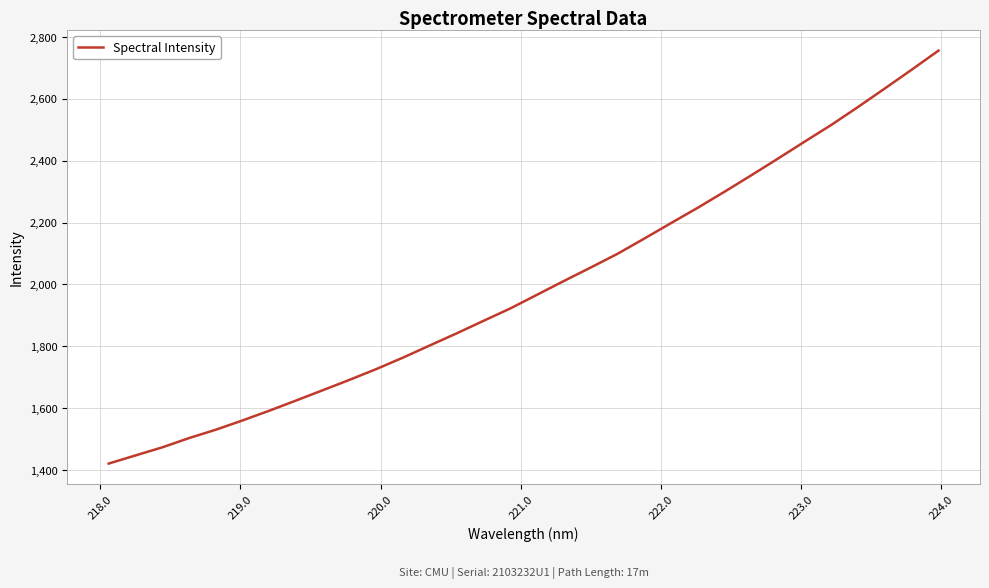

What is the greatest value displayed?

2755.7